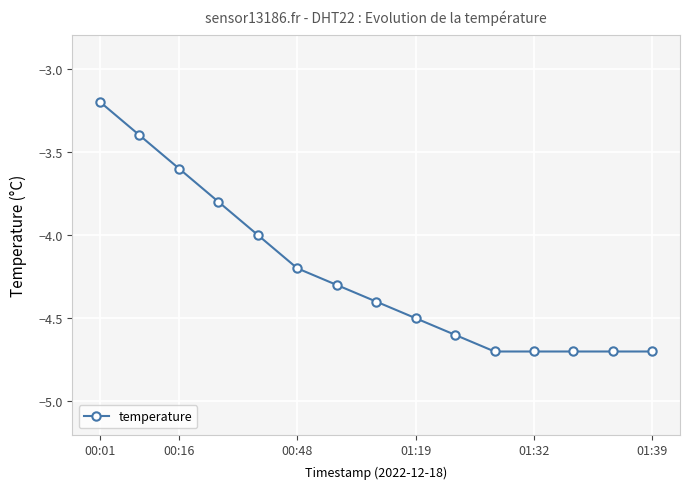

What is the greatest value displayed?

-3.2